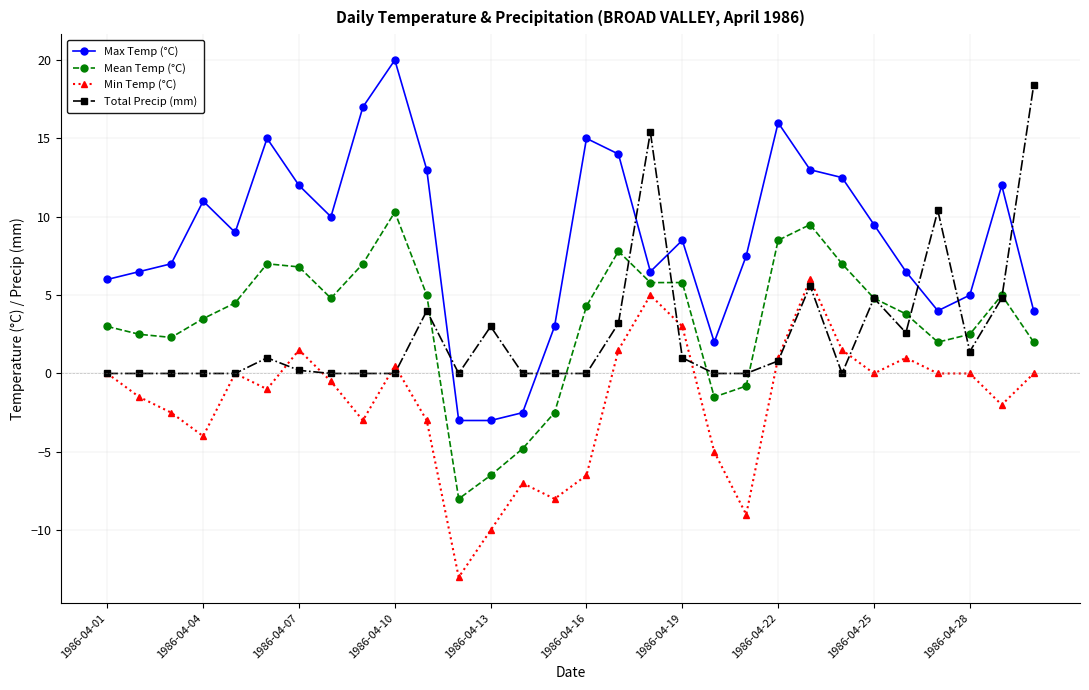

What is the highest value of the Total Precip (mm) series?

18.4